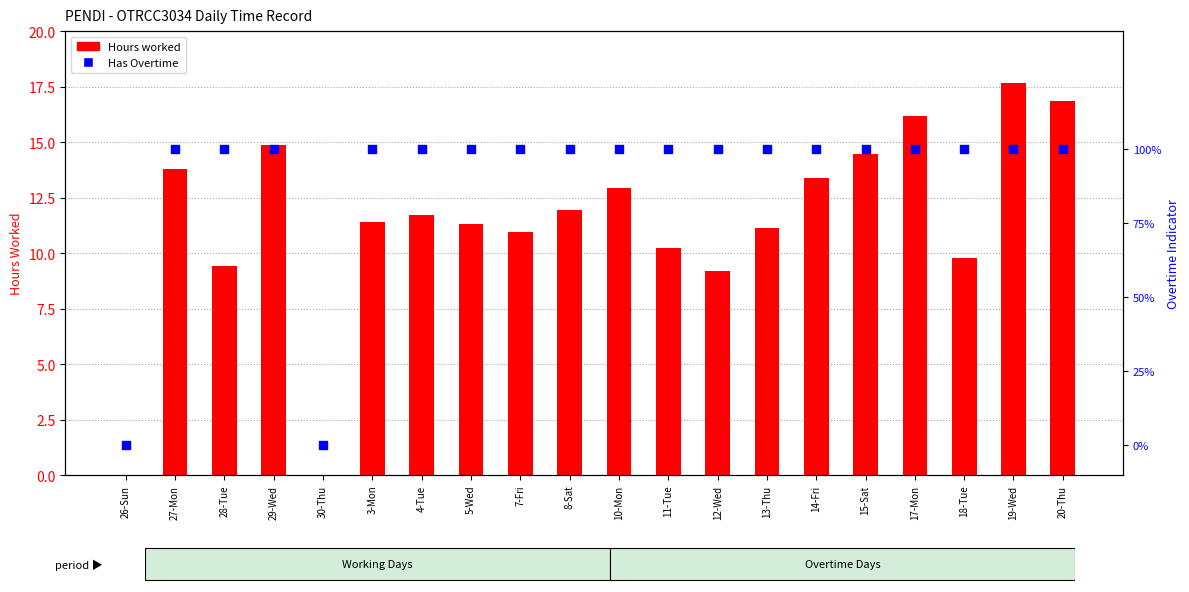

Which series contains the highest Y value?

Hours worked